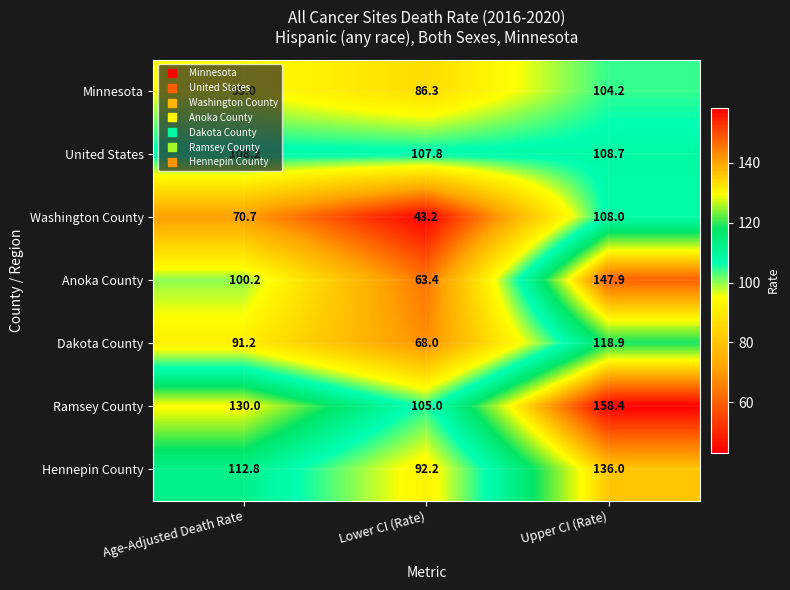

What is the minimum value shown in the chart?

43.2